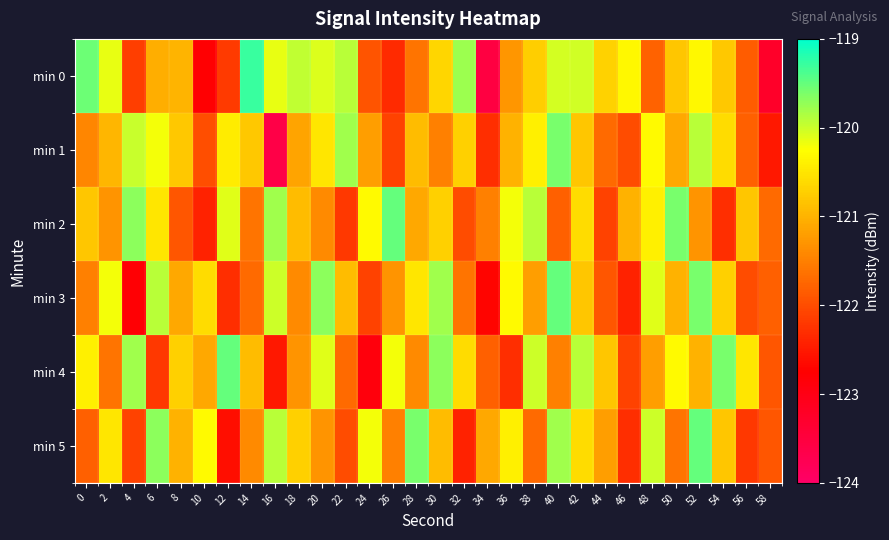

Rank the series by their maximum value, from highest to lowest.

min 0, min 2, min 3, min 4, min 5, min 1